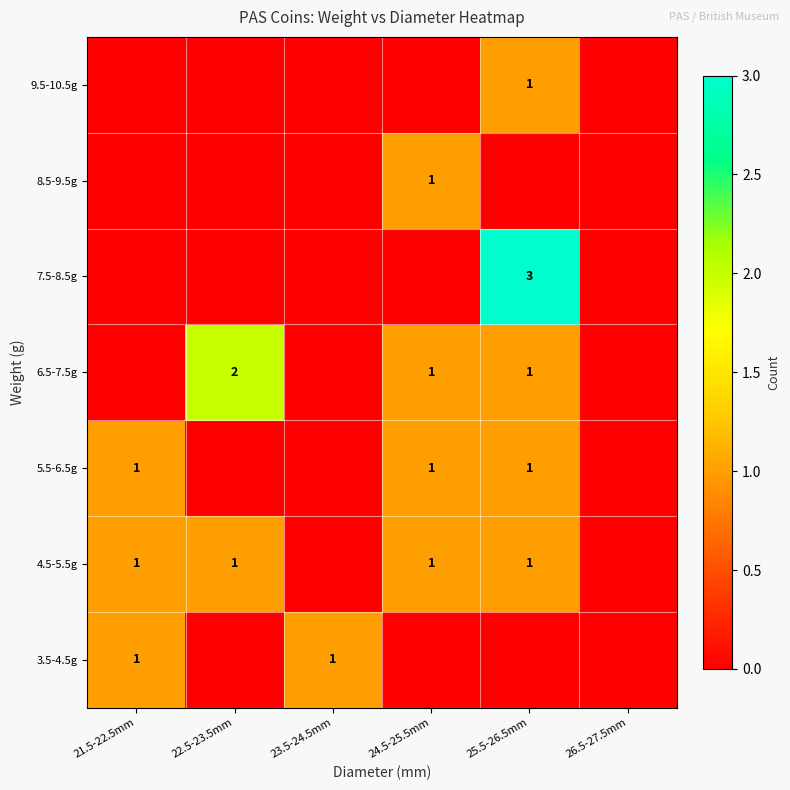

Count the number of data series in this chart.

7